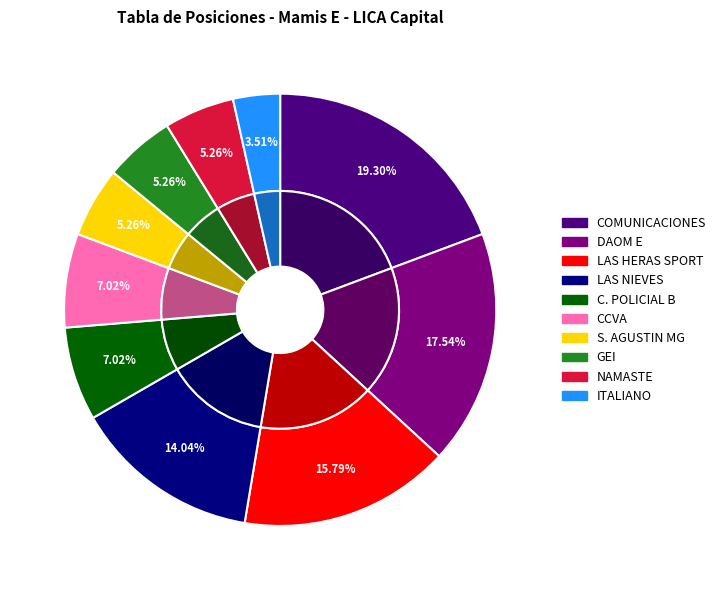

Between S. AGUSTIN MG and LAS HERAS SPORT, which is larger?

LAS HERAS SPORT